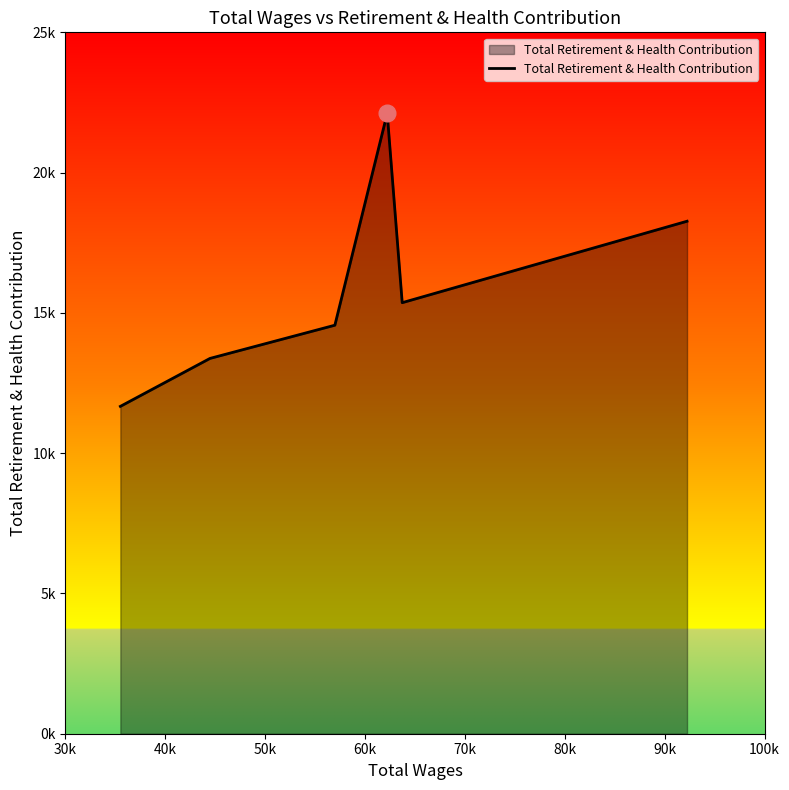

What is the label of the 4th point from the right?

50k